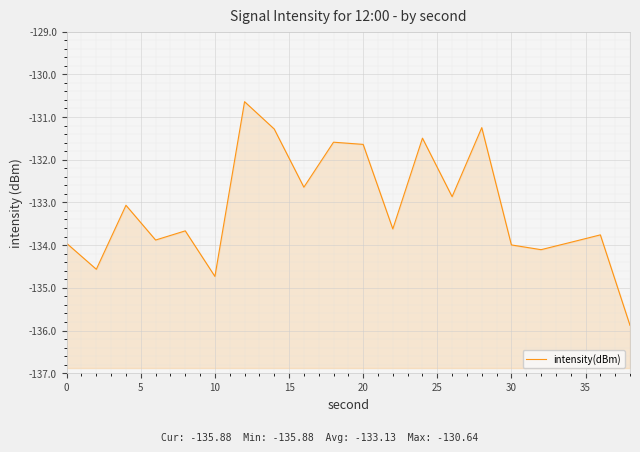

Reading left to right, list all the values displayed in this chart.

-134.0	-134.6	-133.1	-133.9	-133.7	-134.7	-130.6	-131.3	-132.6	-131.6	-131.6	-133.6	-131.5	-132.9	-131.2	-134.0	-134.1	-133.9	-133.8	-135.9